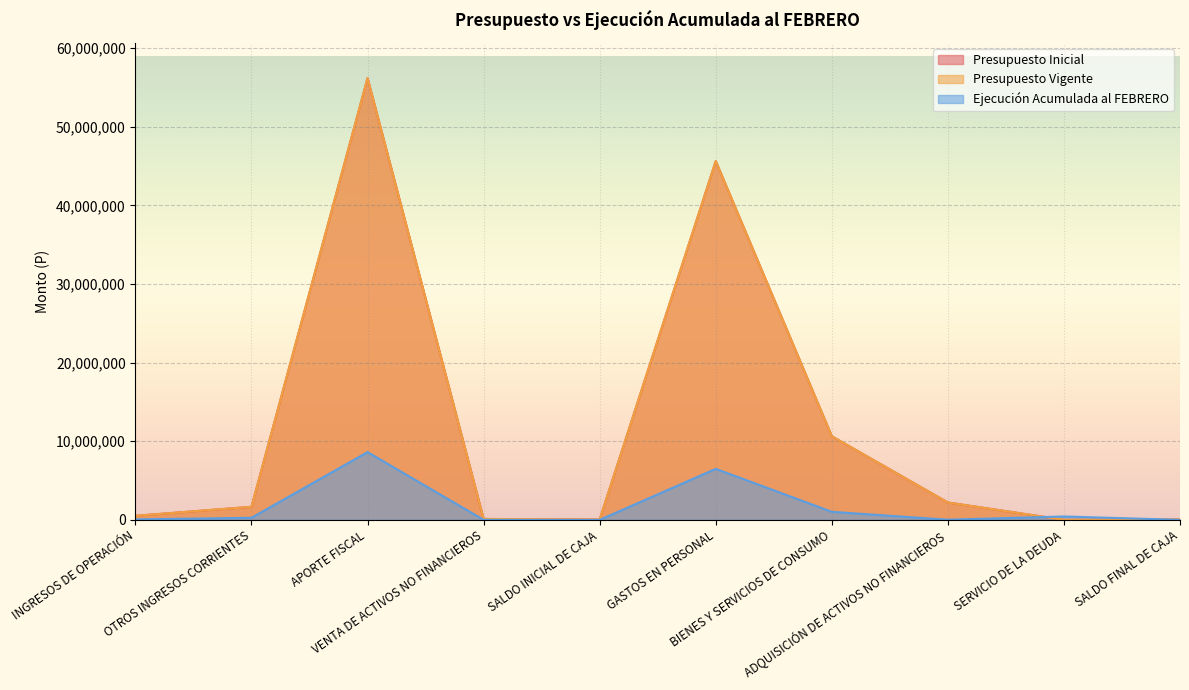

True or false: Ejecución Acumulada al FEBRERO and Presupuesto Inicial cross at least once.

True